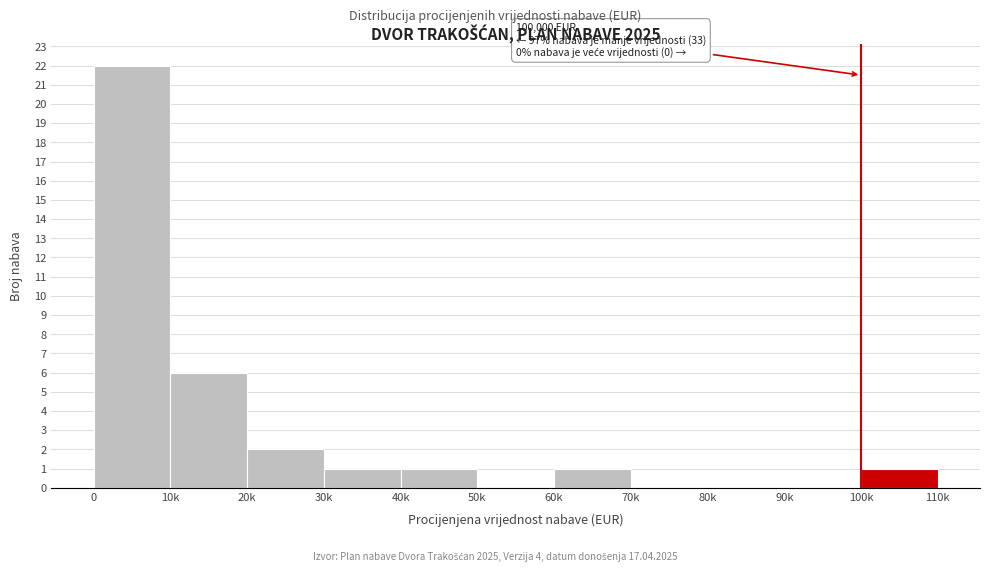

Reading right to left, extract all data points from this chart.

100k=1	90k=0	80k=0	70k=0	60k=1	50k=0	40k=1	30k=1	20k=2	10k=6	0=22